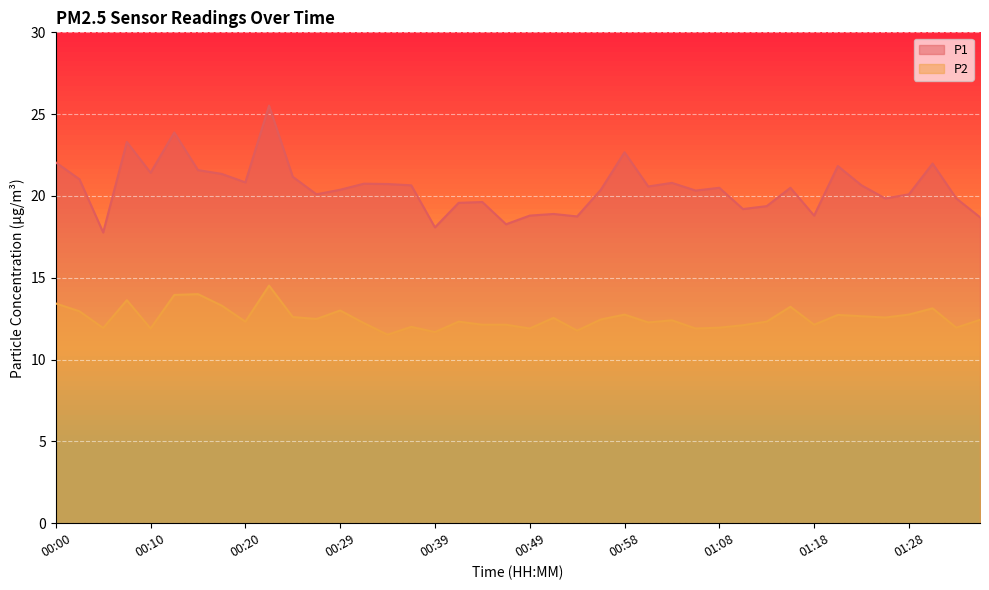

How many interior local peaks does the P2 series have?

12